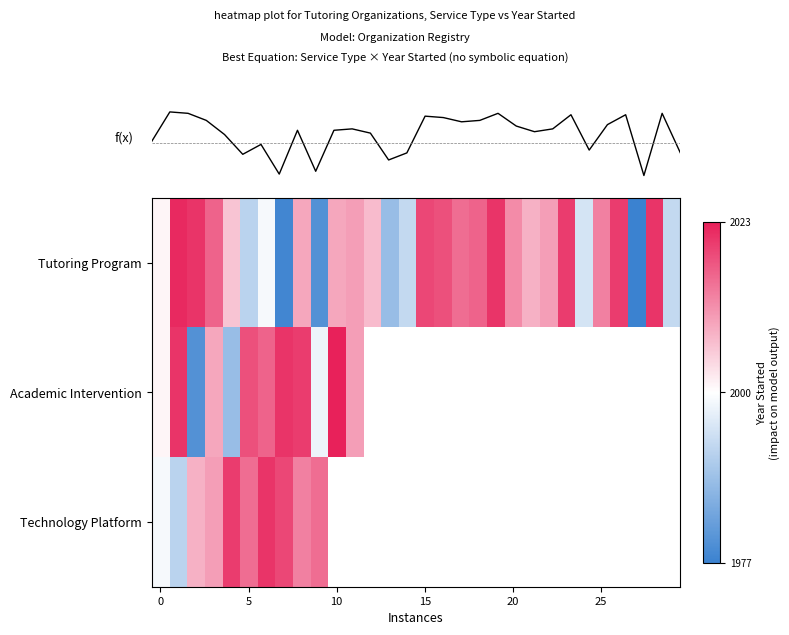

Is it true that row_0 equals 0.0 at 0?

True